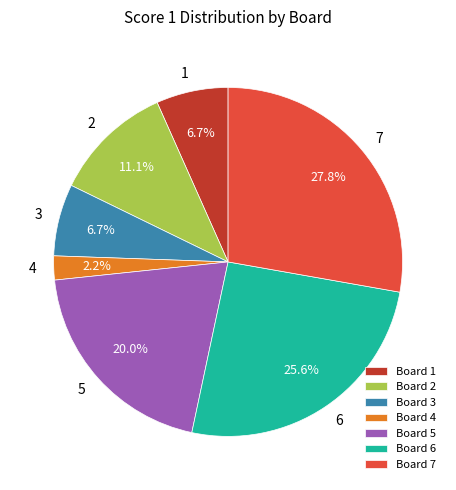

Which category has the smallest portion of the pie?

Board 4